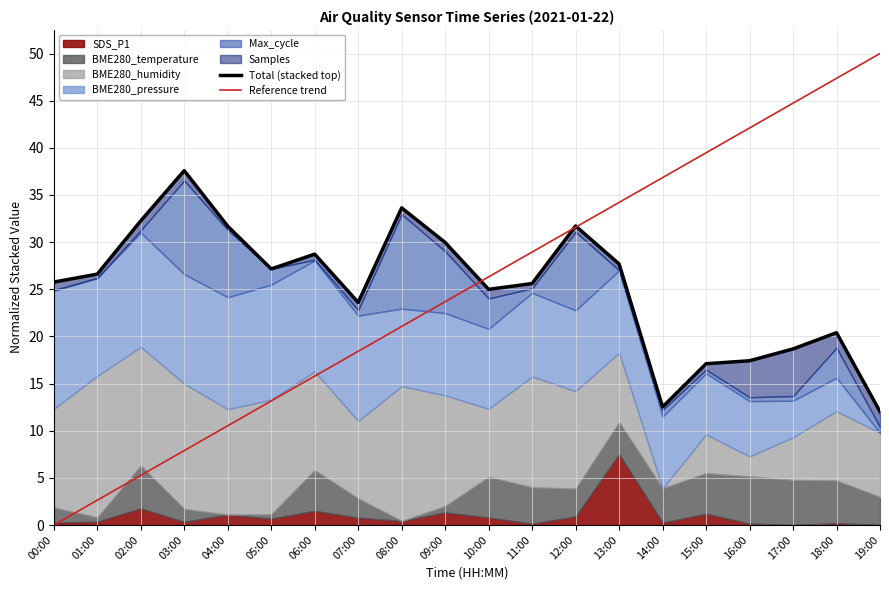

Which series changed the most between 03:00 and 13:00?

Reference trend